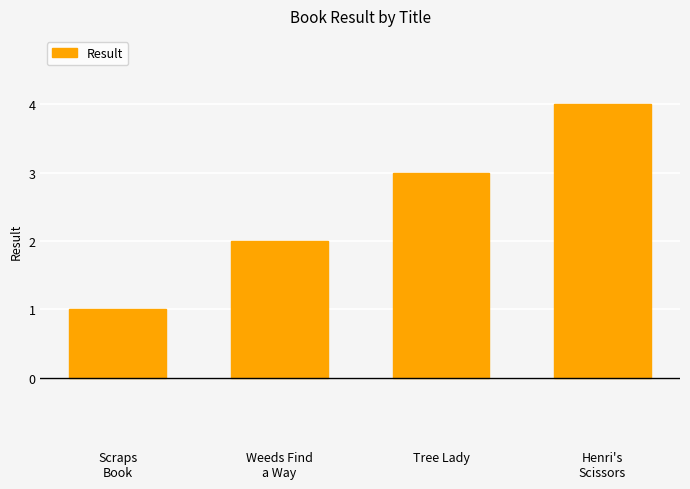

What is the sum of all values?

10